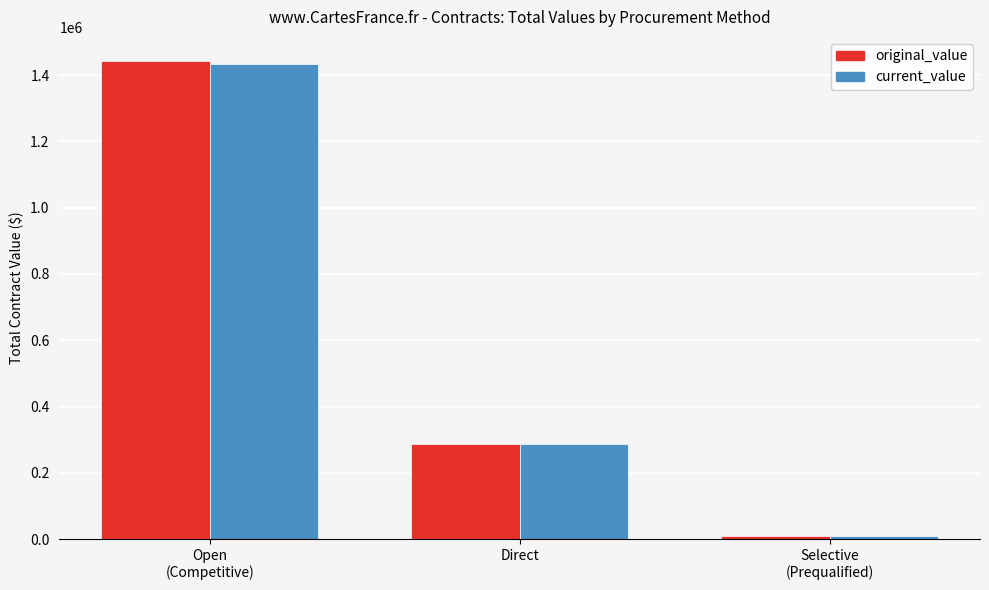

Reading left to right, list all the values displayed in this chart.

original_value: 1443119.1	286871.1	10016.2
current_value: 1434072.7	286871.1	10016.2